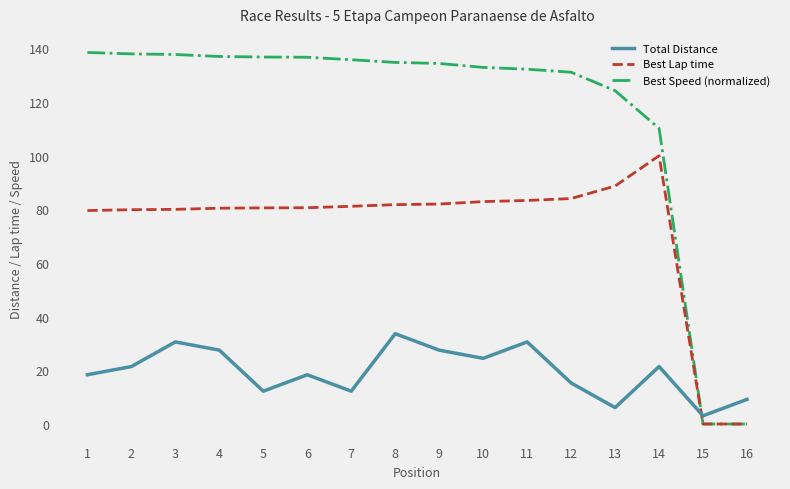

How many lines are shown in the chart?

3